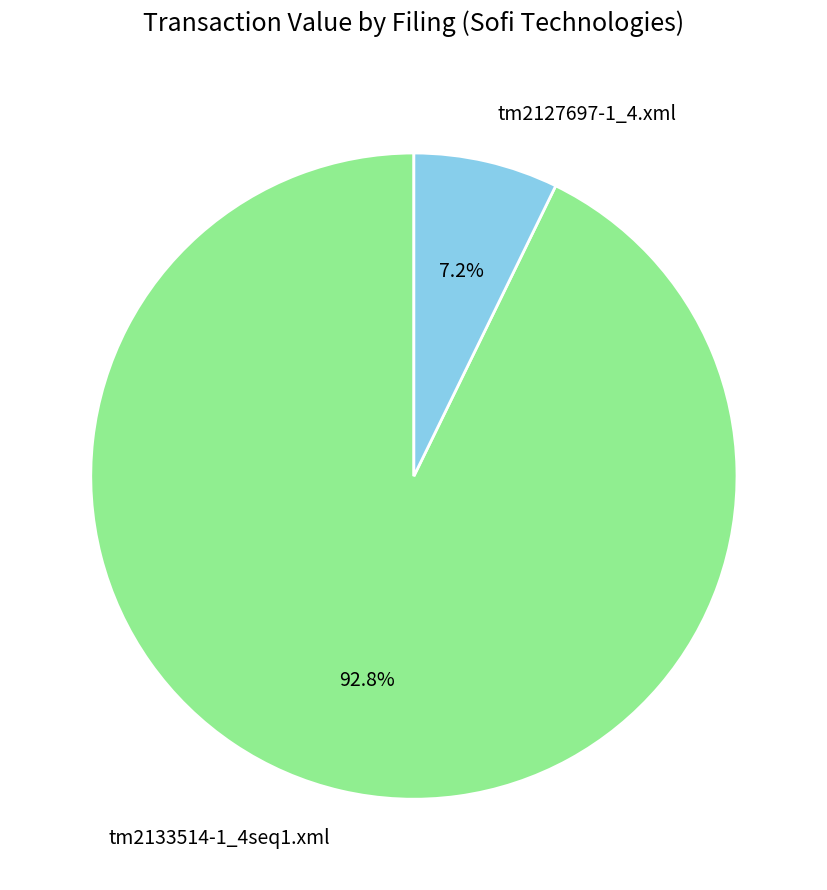

Is it true that tm2133514-1_4seq1.xml is 78% of the pie?

False